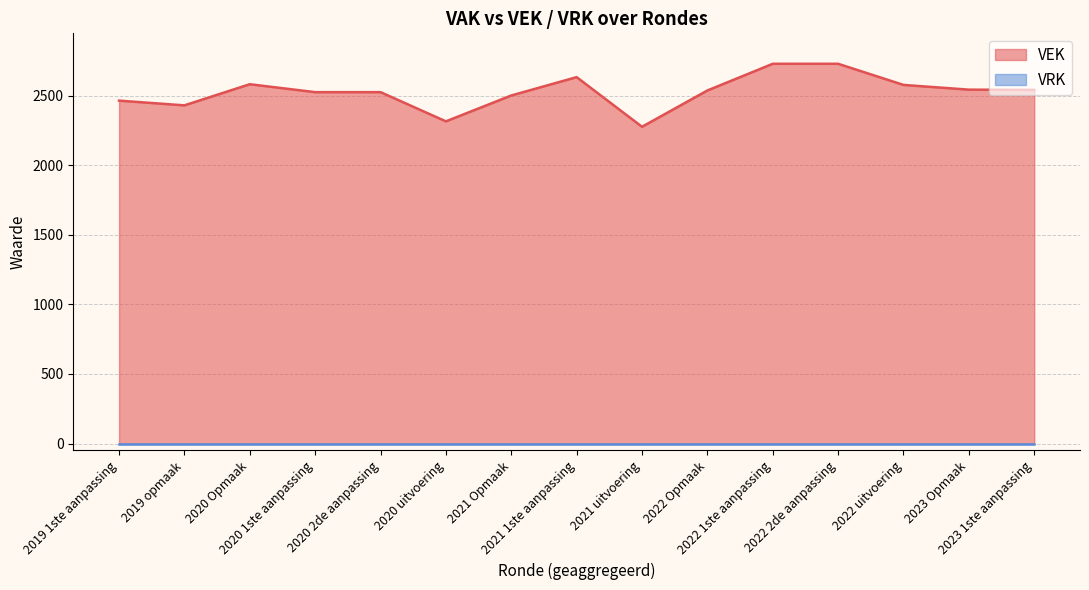

How many data points are less than 2539?

7